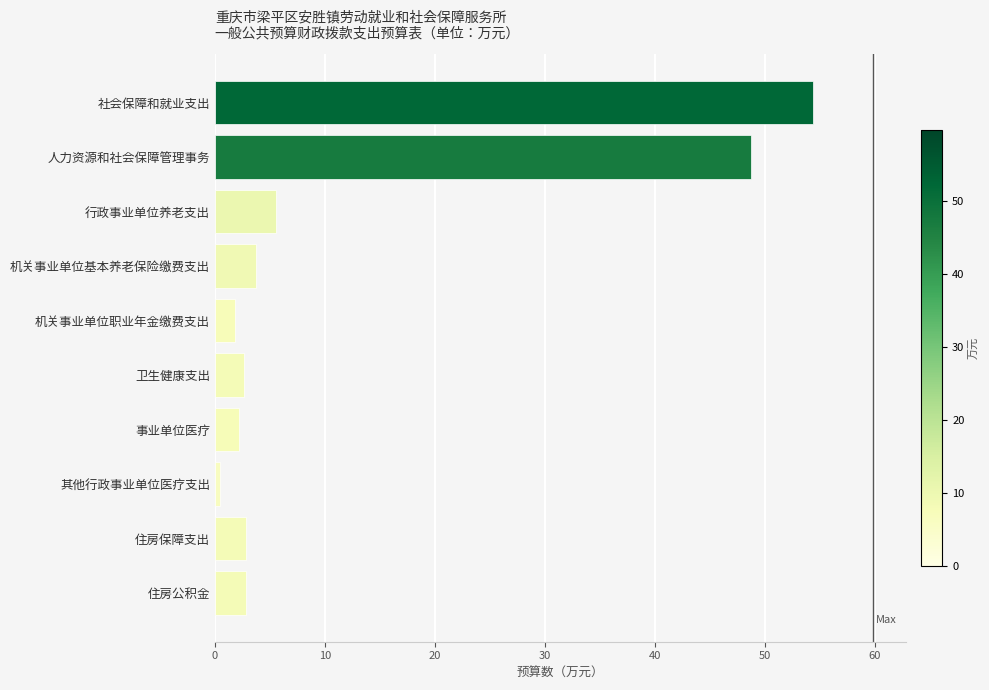

Which label corresponds to the smallest value in the chart?

其他行政事业单位医疗支出